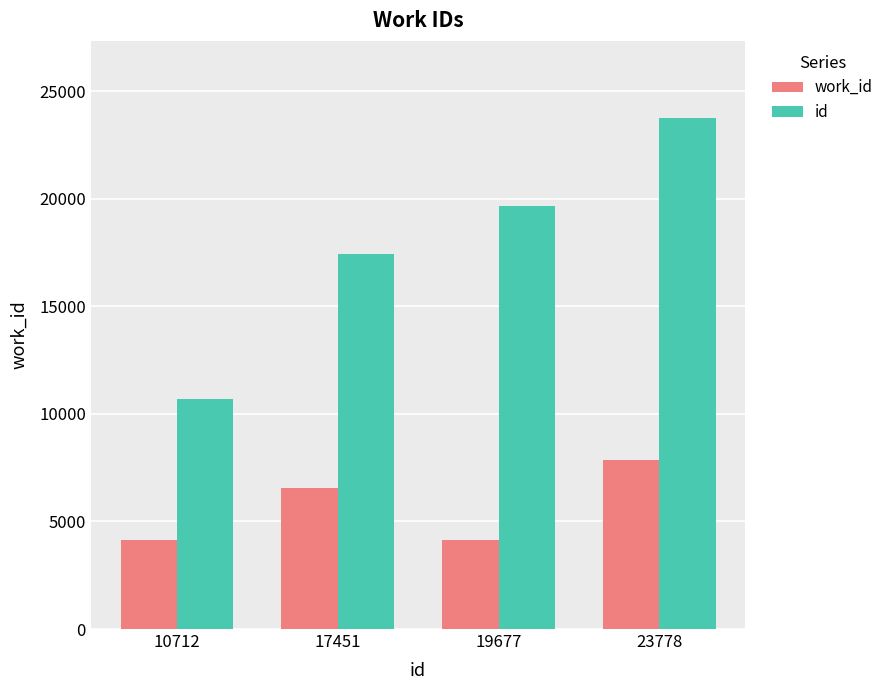

At how many categories does at least one series exceed 23015?

1